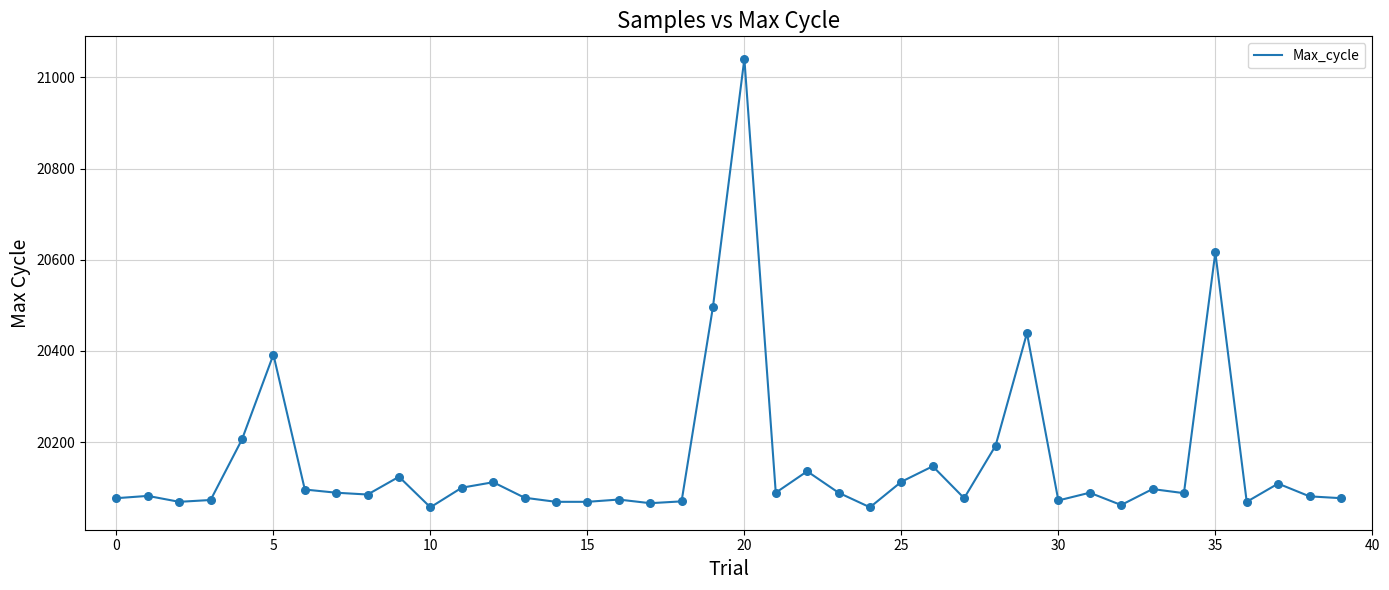

What is the difference between the maximum and minimum values?

984